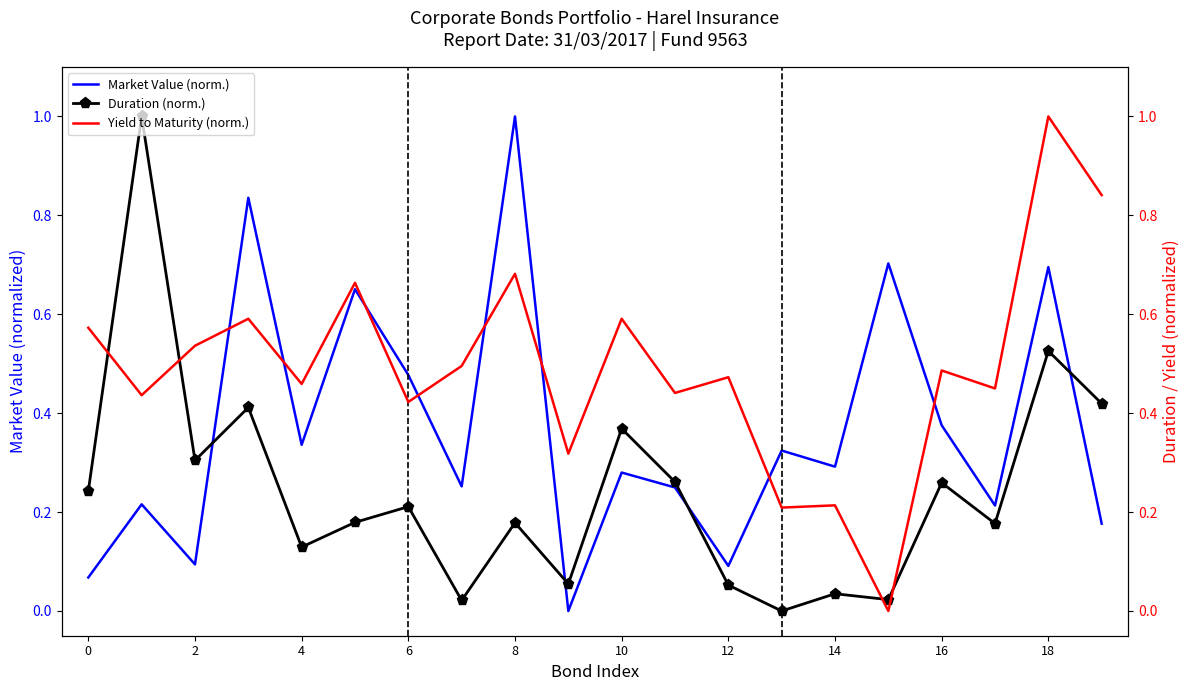

Count the number of data series in this chart.

3